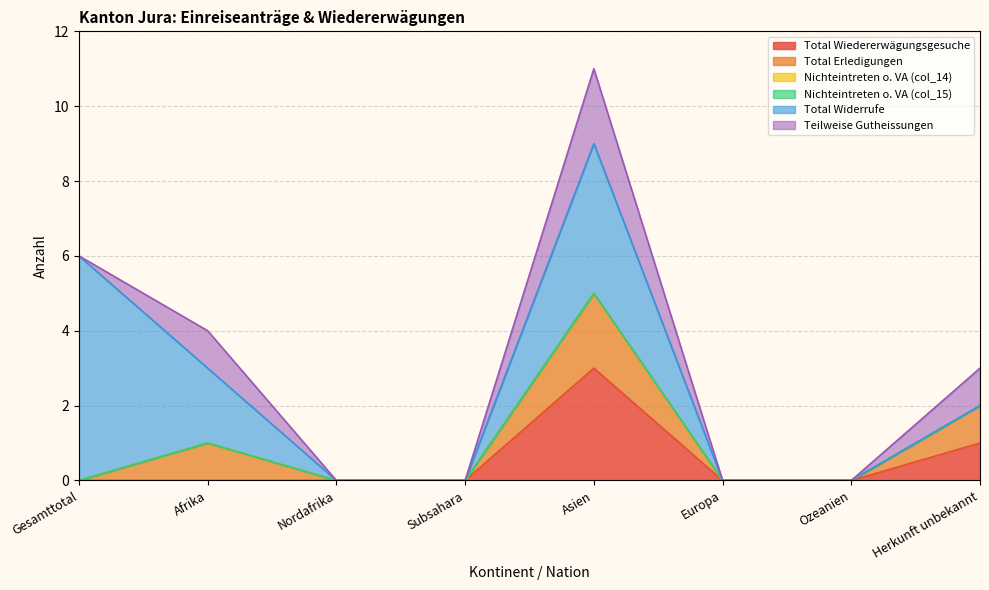

Where is Teilweise Gutheissungen nearest to the value 1?

Afrika